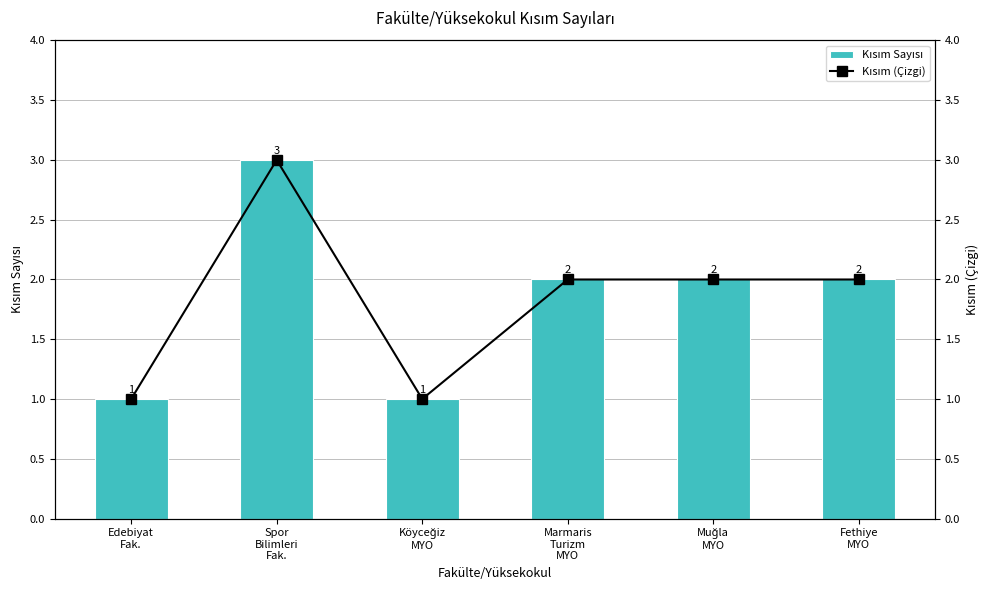

What are all the series names shown in the legend?

Kısım Sayısı, Kısım (Çizgi)